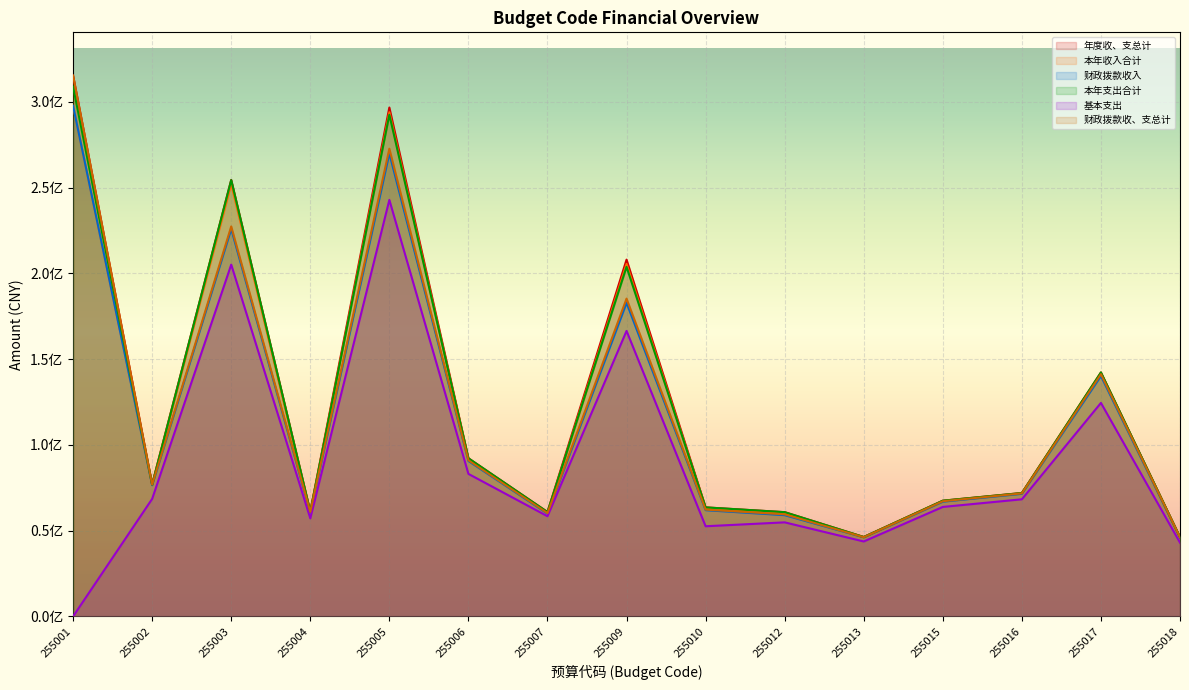

Is it true that 财政拨款收、支总计 equals 67157304.5 at 255015?

True